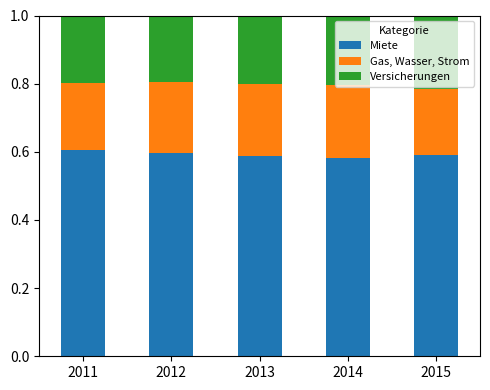

Is it true that Miete equals 0.6 at 2015?

True